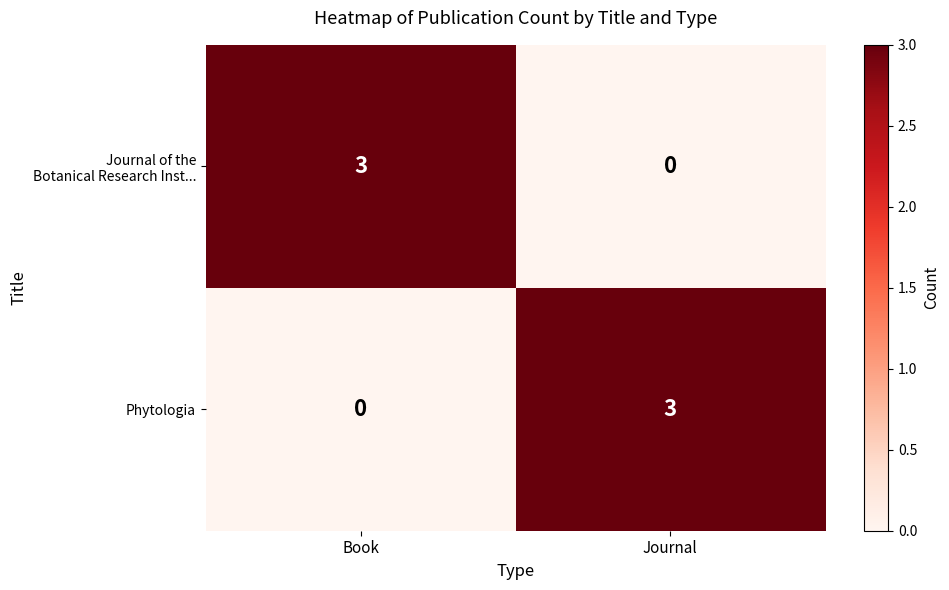

What is the difference between the highest and lowest values at Journal?

3